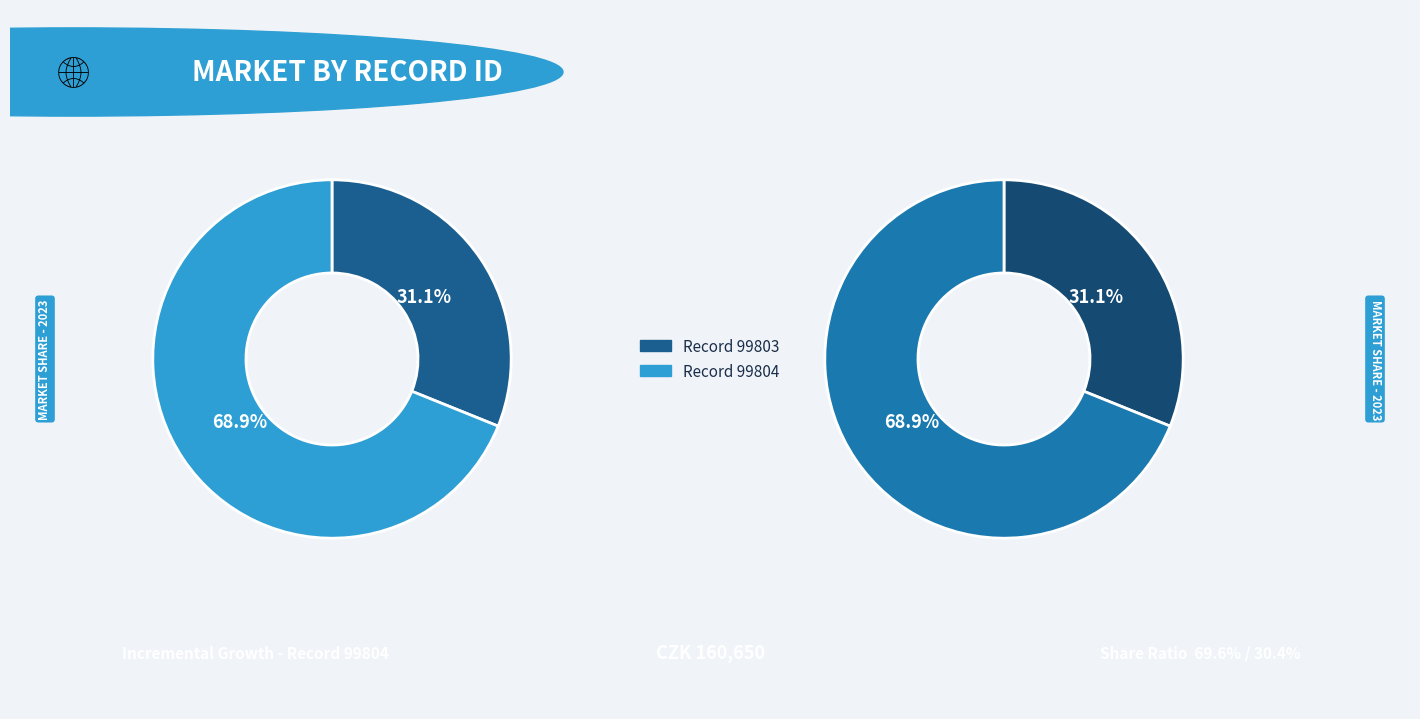

Approximately how many times larger is the value at 99803 compared to 99804?

0.5